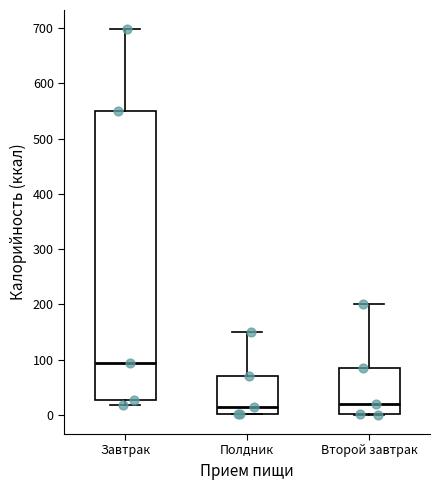

Reading left to right, transcribe this box plot: for each box, give where its median line is, the range the box spans, and where its two whiskers end, as read against the y-axis. The values are not printed on the chart, so give them approximately, as read against the axis.

Завтрак: median 90, box 30 to 550, whiskers 20 to 700
Полдник: median 10, box 0 to 70, whiskers 0 to 150
Второй завтрак: median 20, box 0 to 80, whiskers 0 to 200